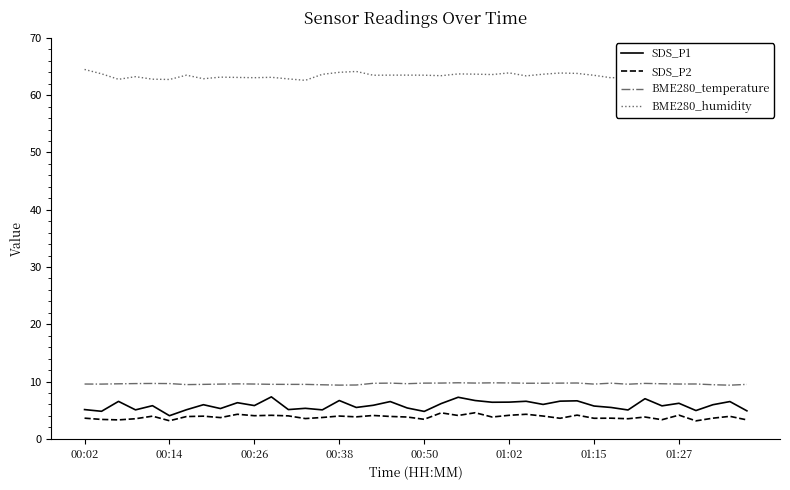

What is the minimum value for SDS_P1?

4.0